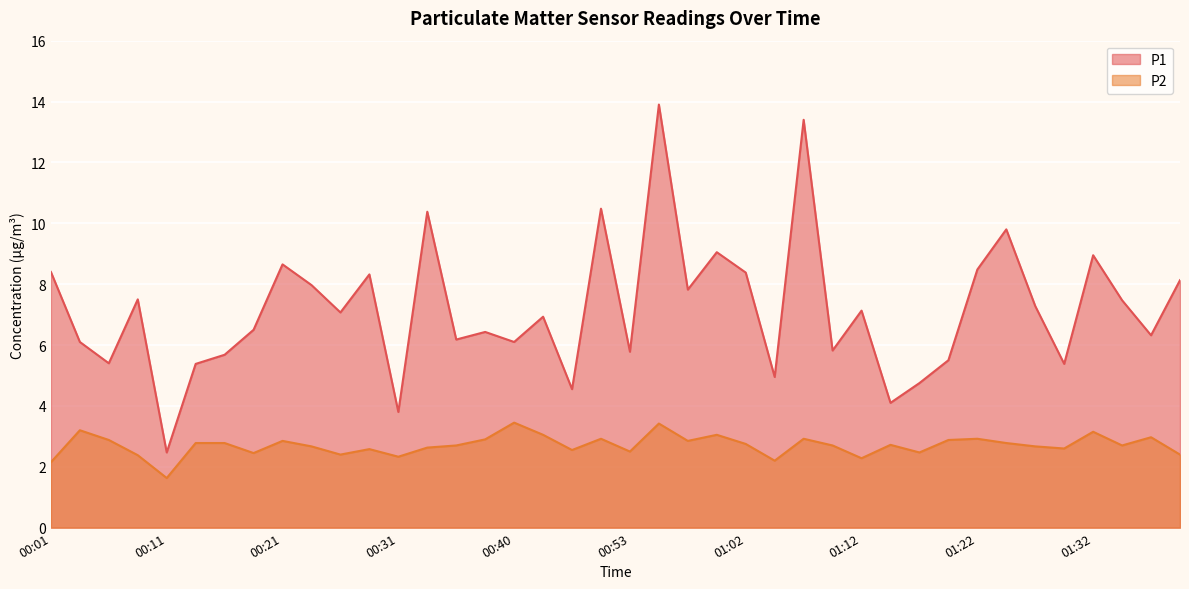

What is the sum of the P2 values at 01:05 and 01:12?

4.5